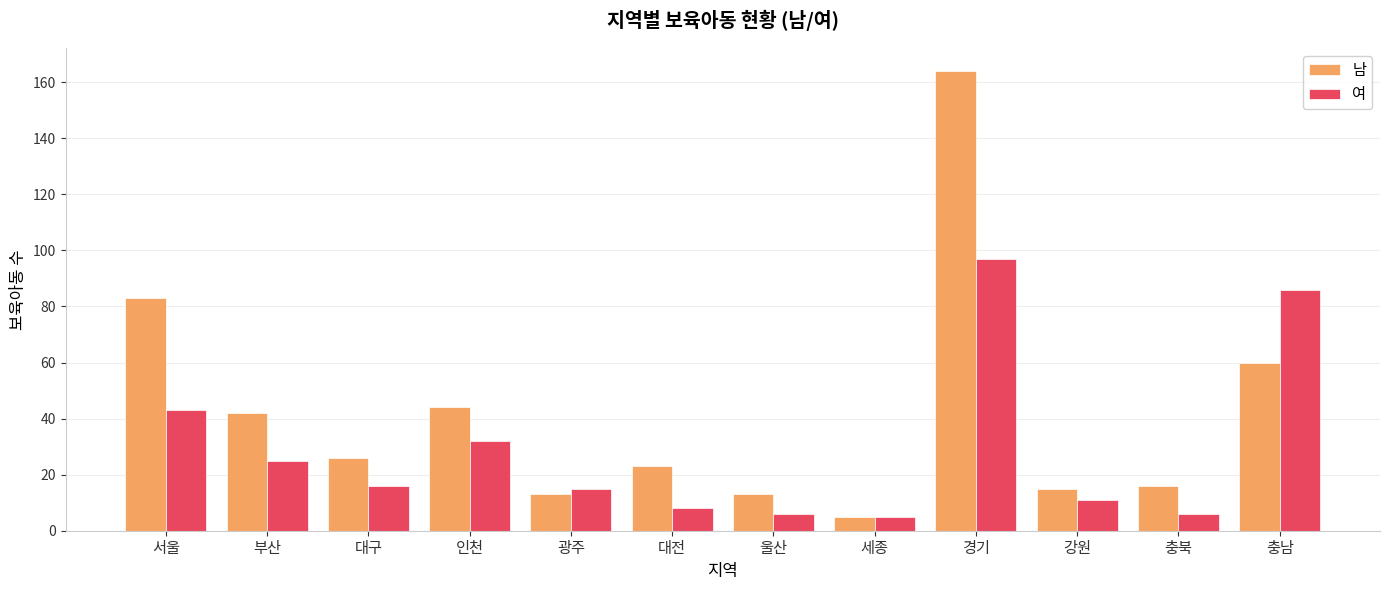

At which label does 여 first exceed 16?

서울